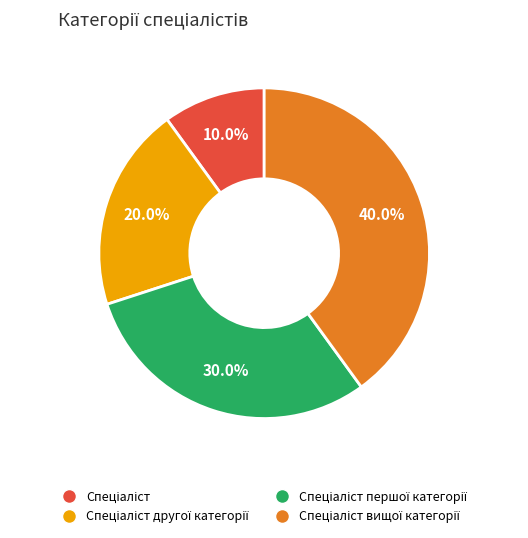

Is there a majority slice in this chart?

No